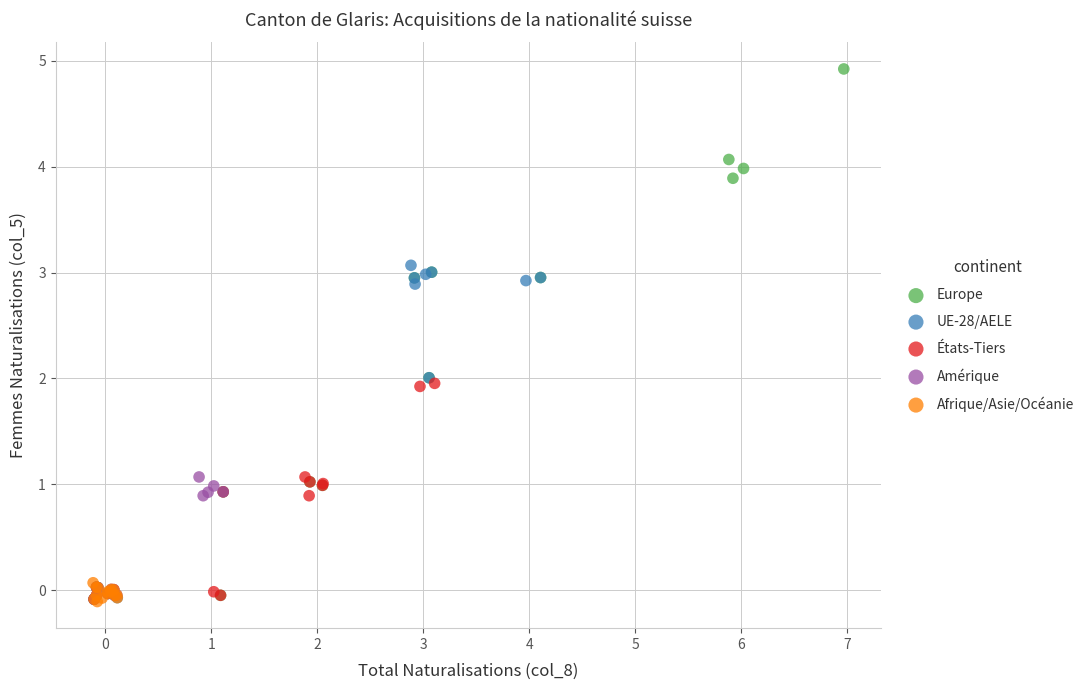

Which series has the widest spread of Y values?

Europe